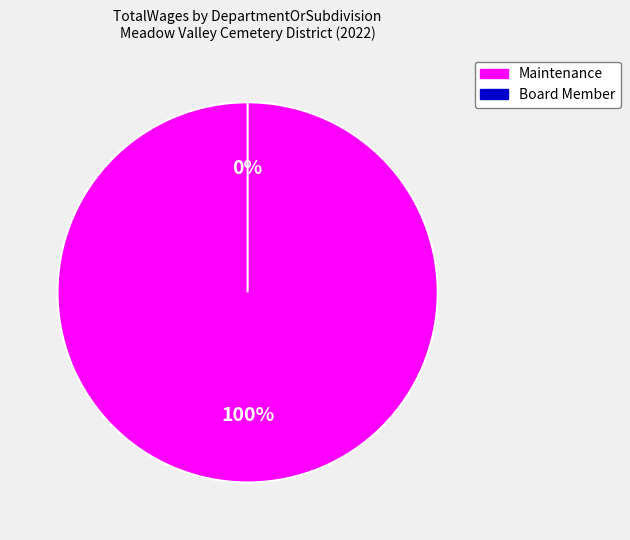

Count the number of slices in the pie.

4